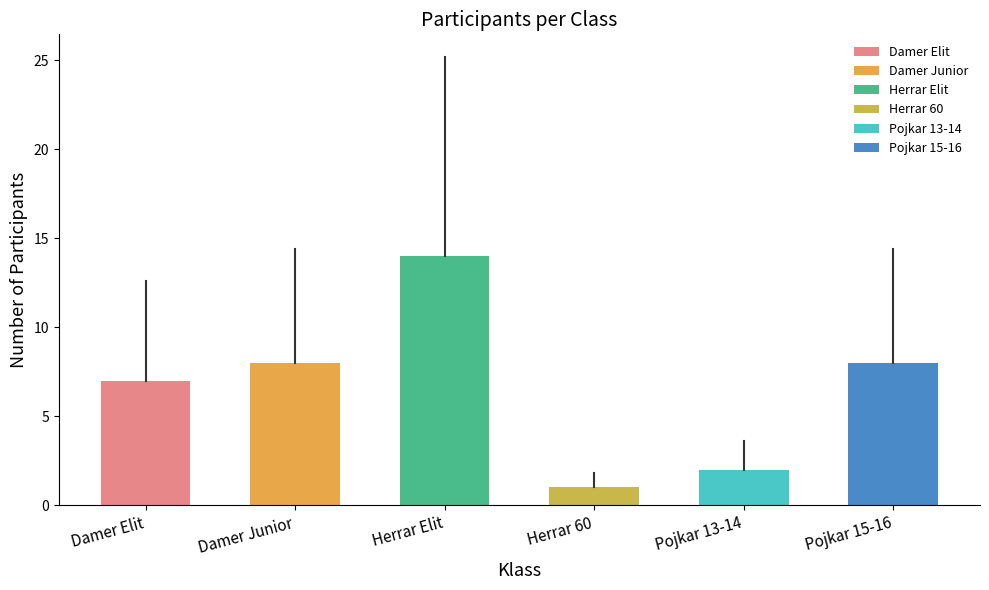

True or false: the data shows 13 at Damer Junior.

False